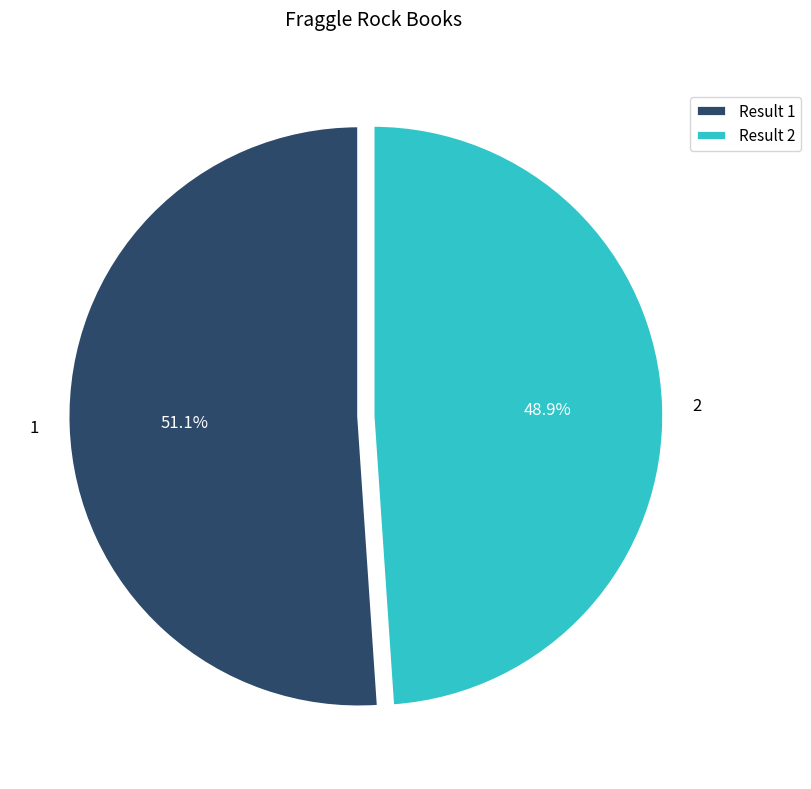

What is the total percentage of 2 and 1?

100.0%